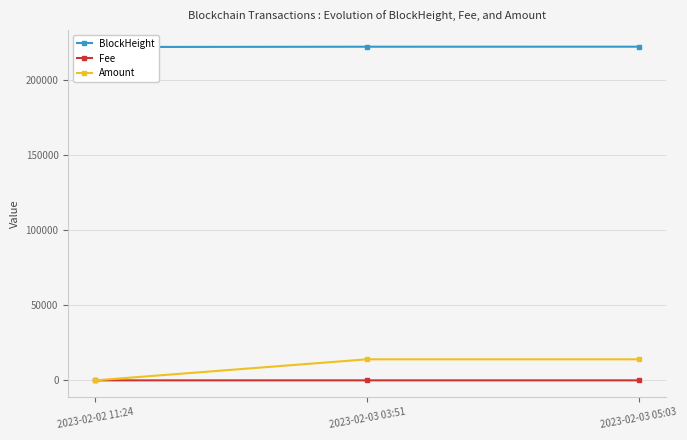

Which series has the largest total across all categories?

BlockHeight